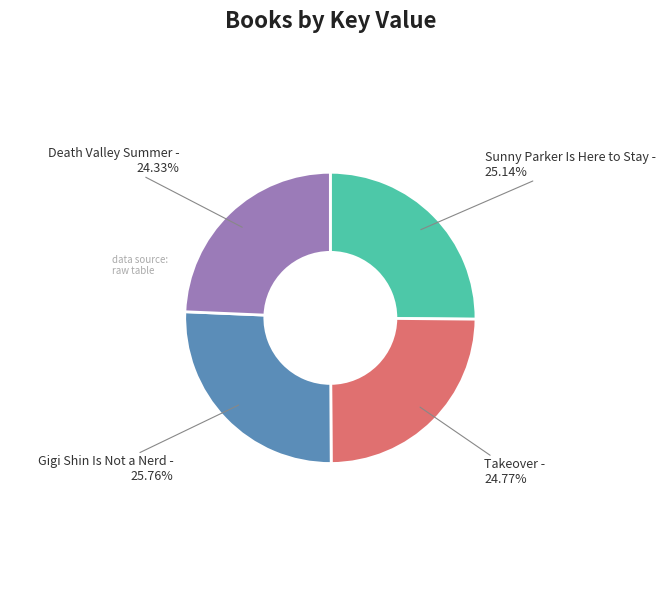

What is the ratio of the value at Sunny Parker Is Here to Stay to the value at Gigi Shin Is Not a Nerd?

1.0